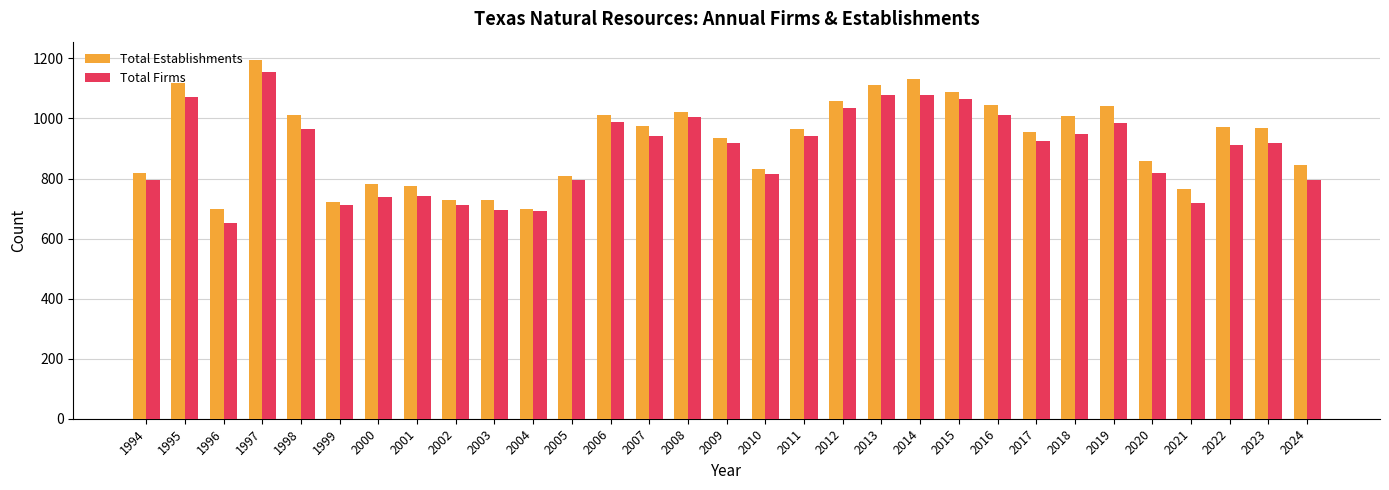

The Total Establishments series shows 656 at 2016. True or false?

False